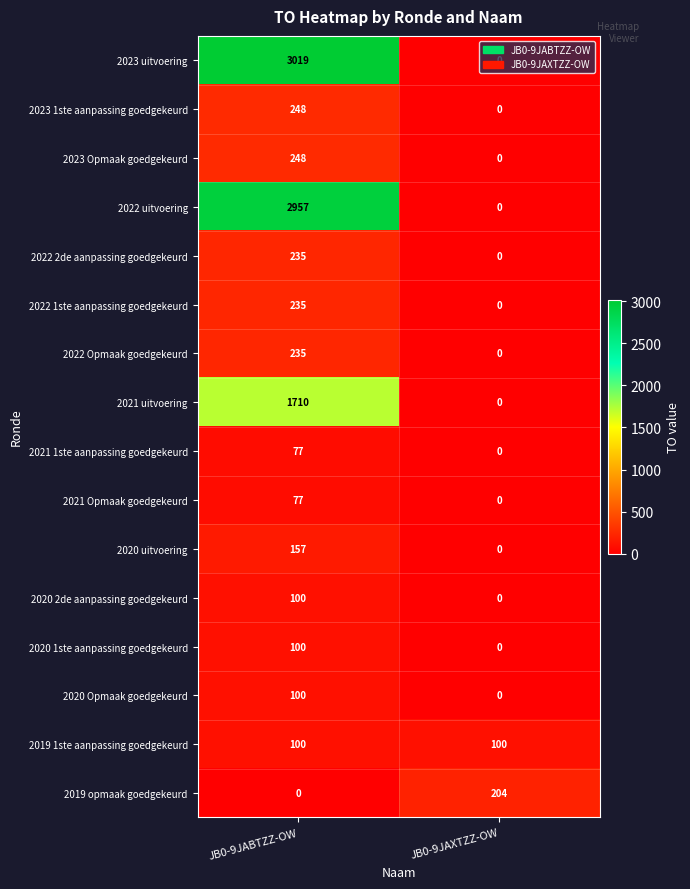

The value of 2023 uitvoering at JB0-9JABTZZ-OW is 3974. True or false?

False